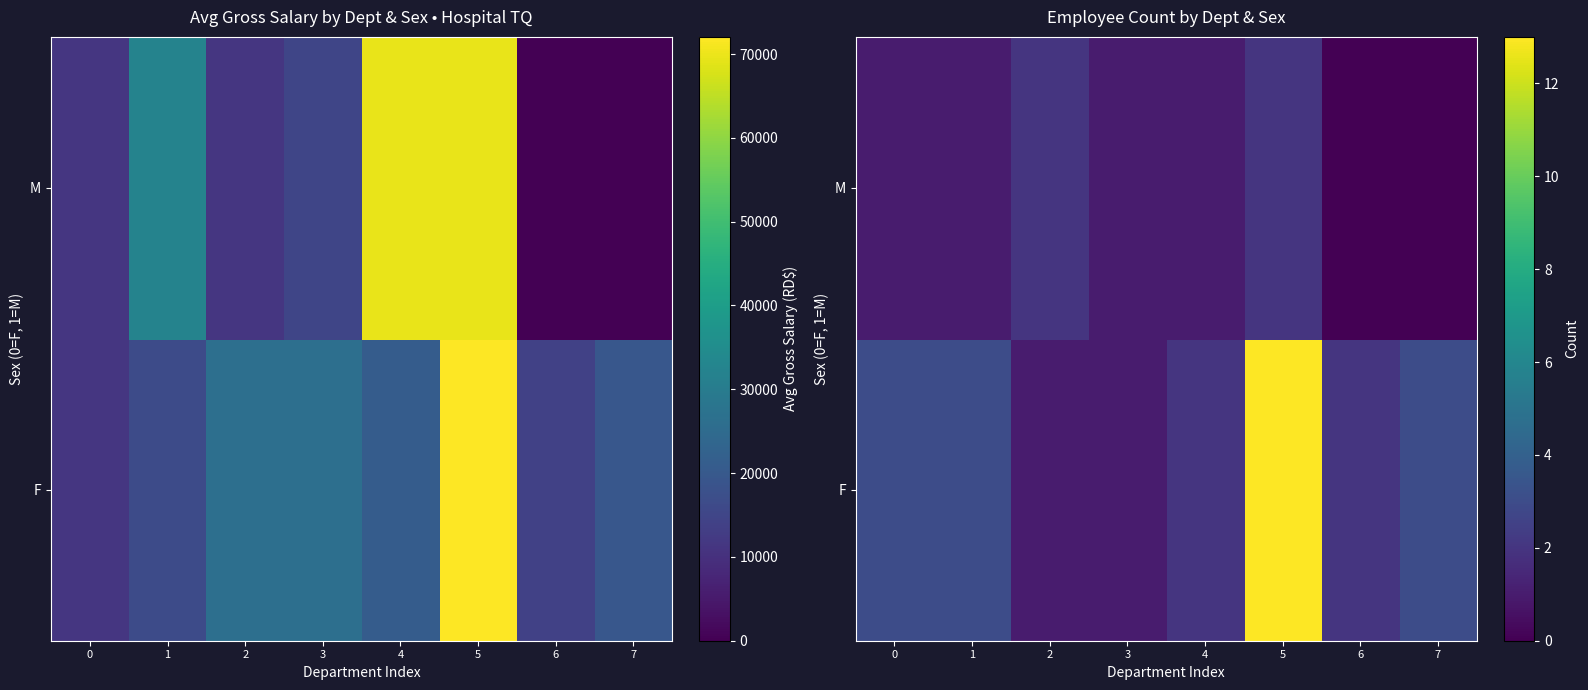

What is the sum of all F values?

28